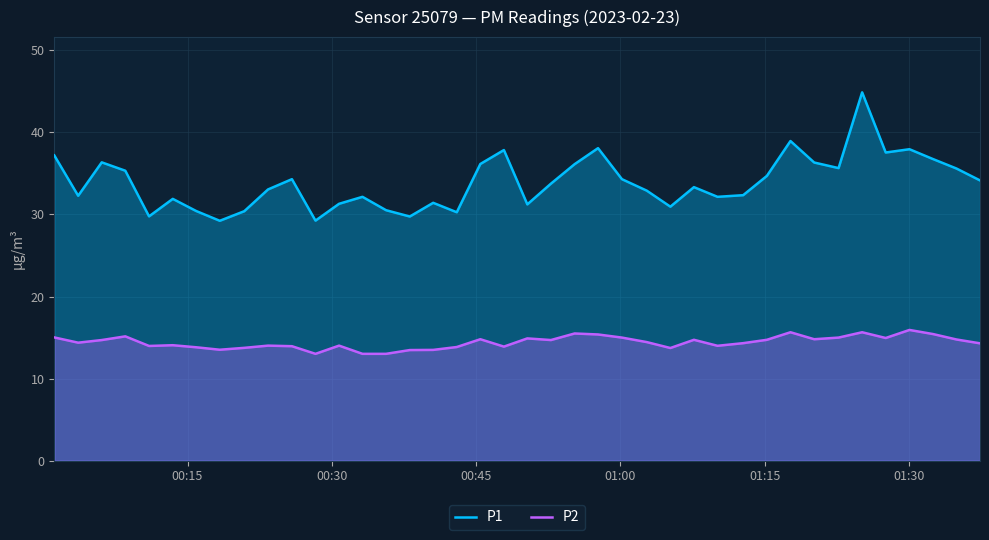

Reading left to right, list all the values displayed in this chart.

P1: 37.2	32.3	36.4	35.3	29.8	31.9	30.4	29.2	30.4	33.0	34.3	29.2	31.3	32.1	30.5	29.8	31.4	30.3	36.1	37.9	31.2	33.8	36.1	38.1	34.3	32.9	30.9	33.3	32.1	32.4	34.7	39.0	36.3	35.6	44.9	37.5	38.0	36.8	35.6	34.1
P2: 15.0	14.4	14.7	15.2	14.0	14.1	13.8	13.5	13.8	14.0	13.9	13.0	14.0	13.0	13.0	13.5	13.5	13.8	14.8	13.9	14.9	14.7	15.5	15.4	15.0	14.4	13.7	14.7	14.0	14.3	14.7	15.7	14.8	15.0	15.7	14.9	15.9	15.4	14.8	14.3